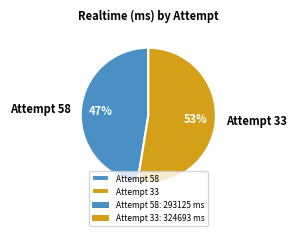

To the nearest percent, what is the average slice percentage?

50%